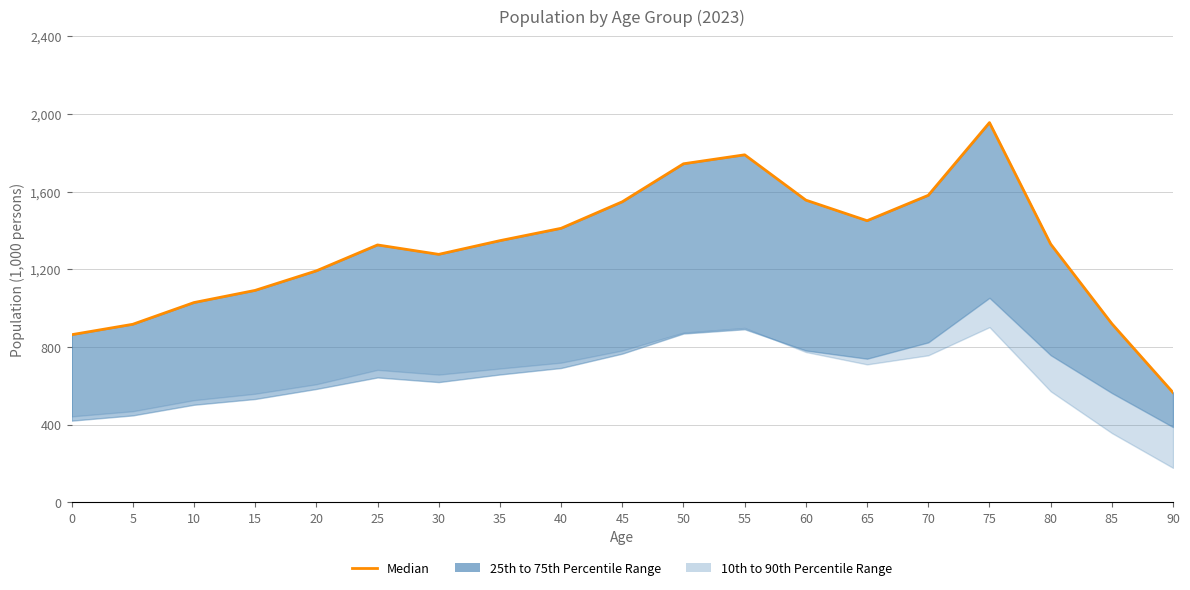

Between 90 and 60, which is larger?

60